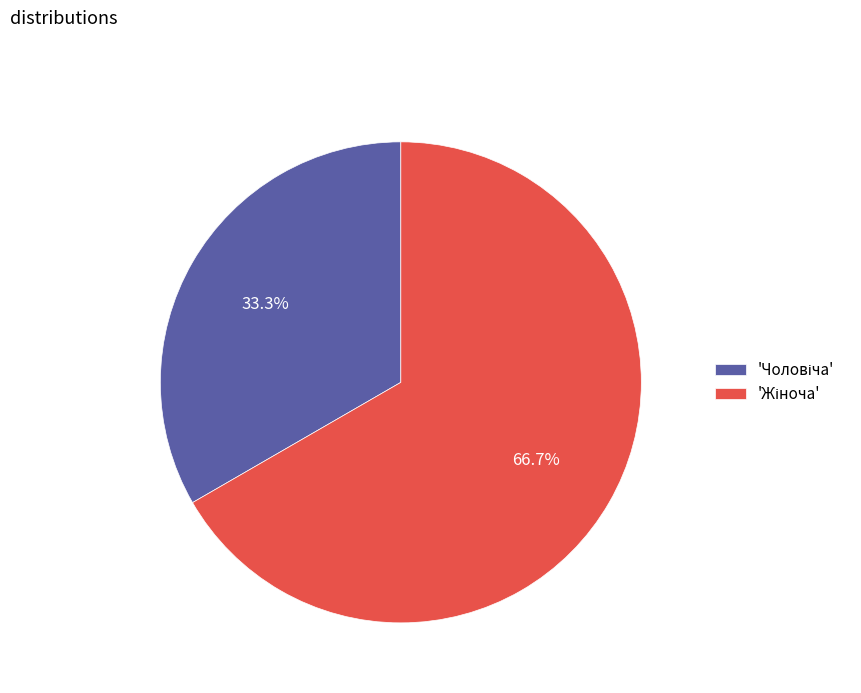

Is there a majority slice in this chart?

Yes